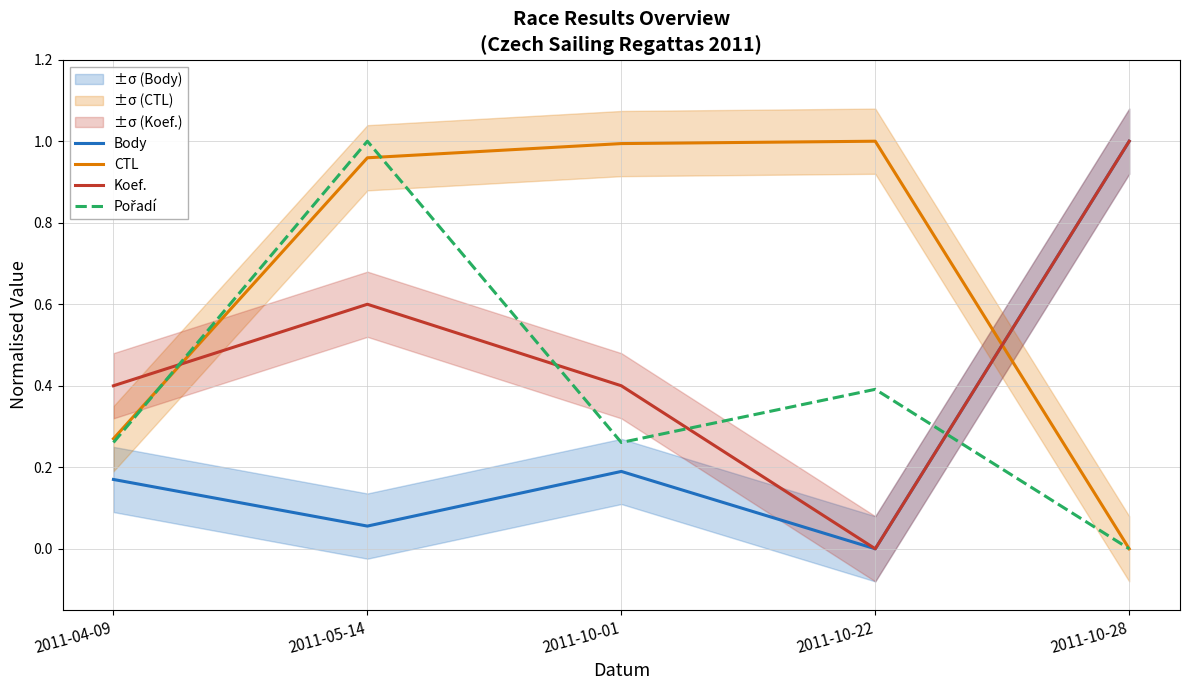

Reading left to right, list all the values displayed in this chart.

Body: 0.2	0.1	0.2	0.0	1.0
CTL: 0.3	1.0	1.0	1.0	0.0
Koef.: 0.4	0.6	0.4	0.0	1.0
Pořadí: 0.3	1.0	0.3	0.4	0.0